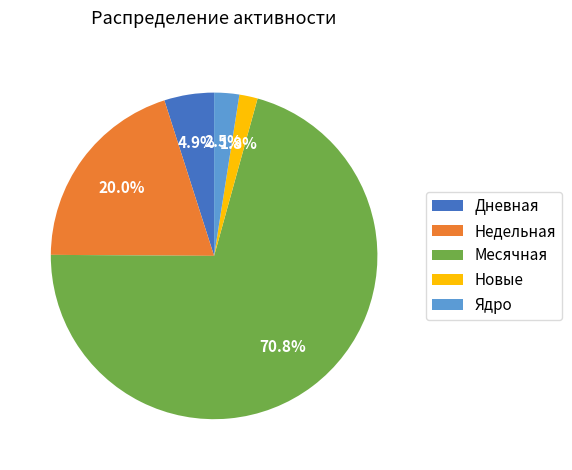

Rank the categories by value from highest to lowest.

Месячная, Недельная, Дневная, Ядро, Новые